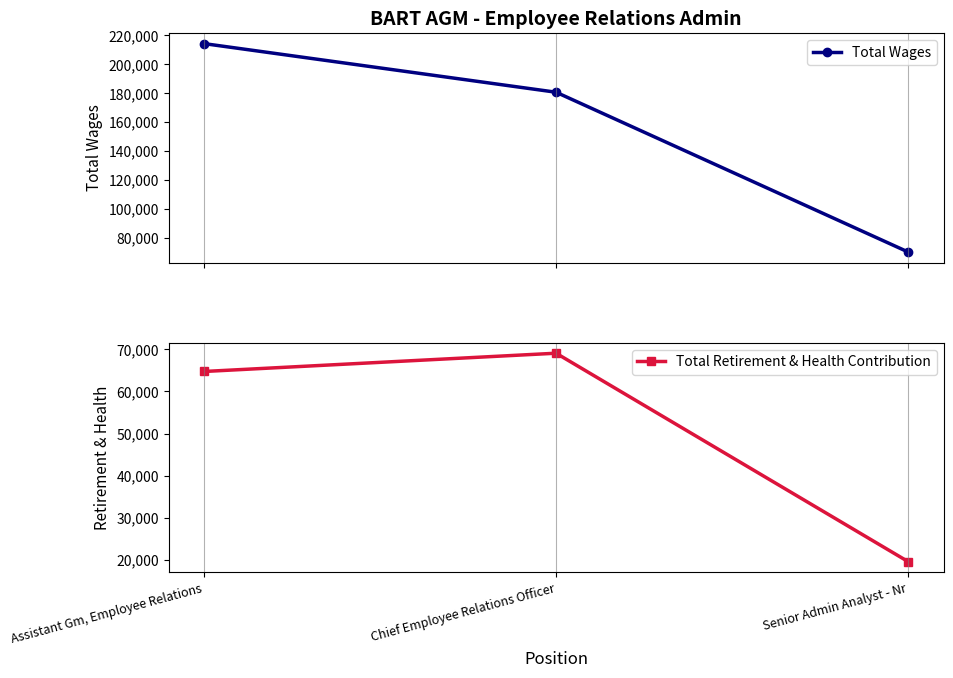

Where does the Total Wages series first go above 180665?

Assistant Gm, Employee Relations